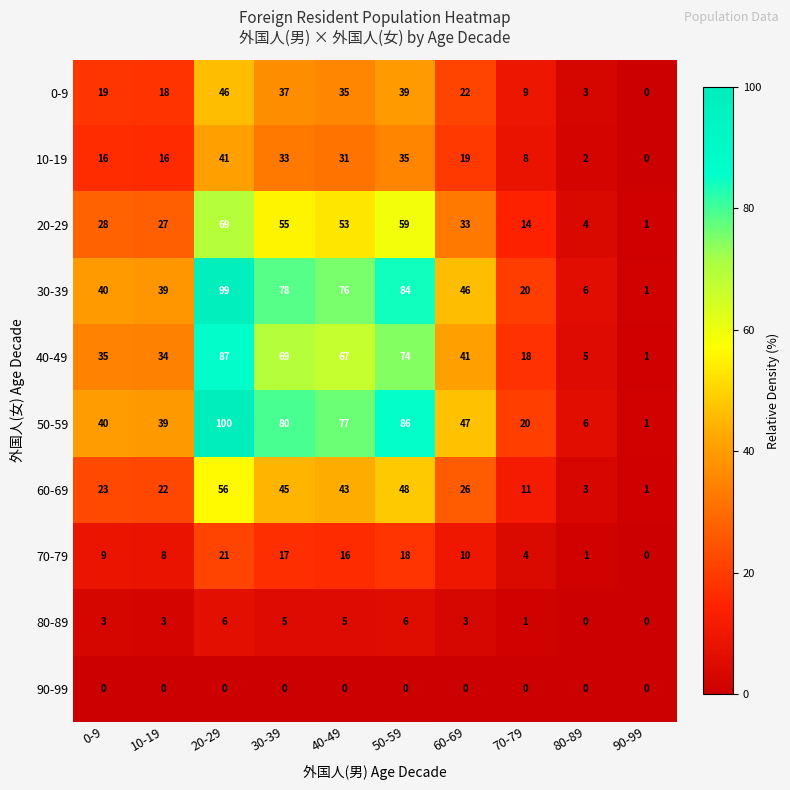

At which category is the sum across all series the highest?

20-29